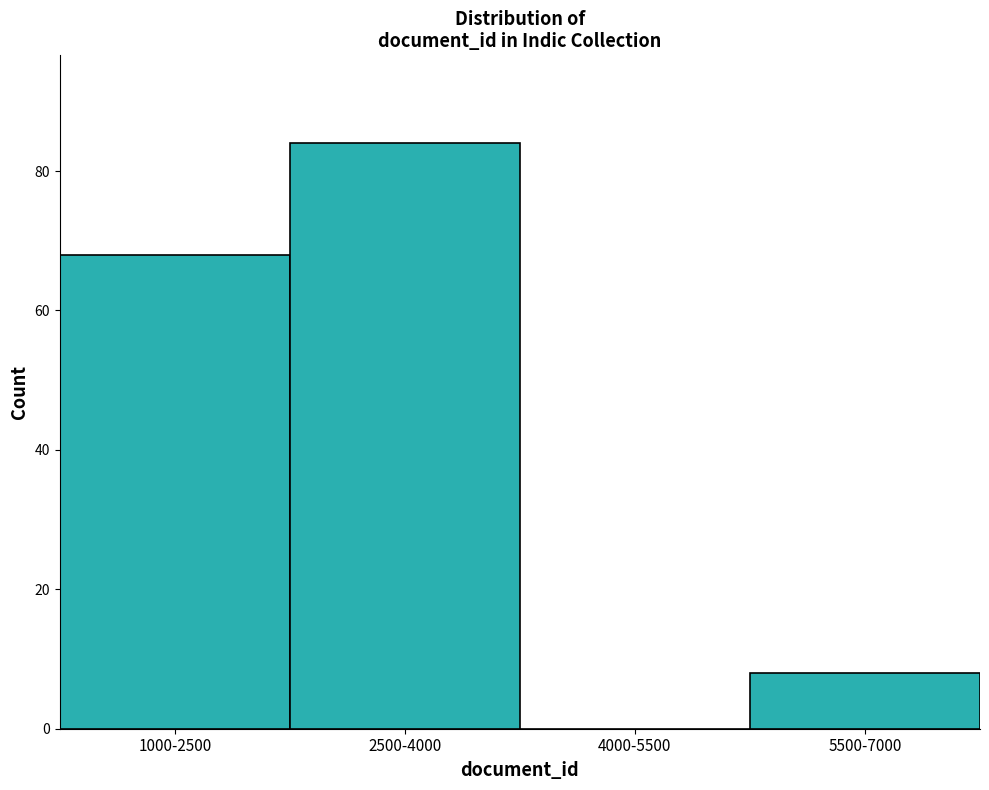

Reading right to left, transcribe all the data shown in this chart.

5500-7000=8	4000-5500=0	2500-4000=84	1000-2500=68